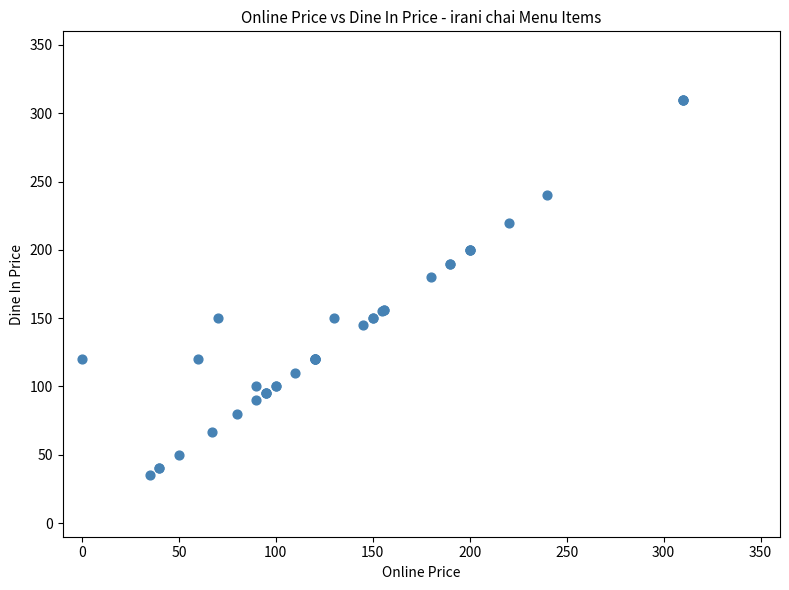

What Y value in the scatter plot is closest to 172?

180